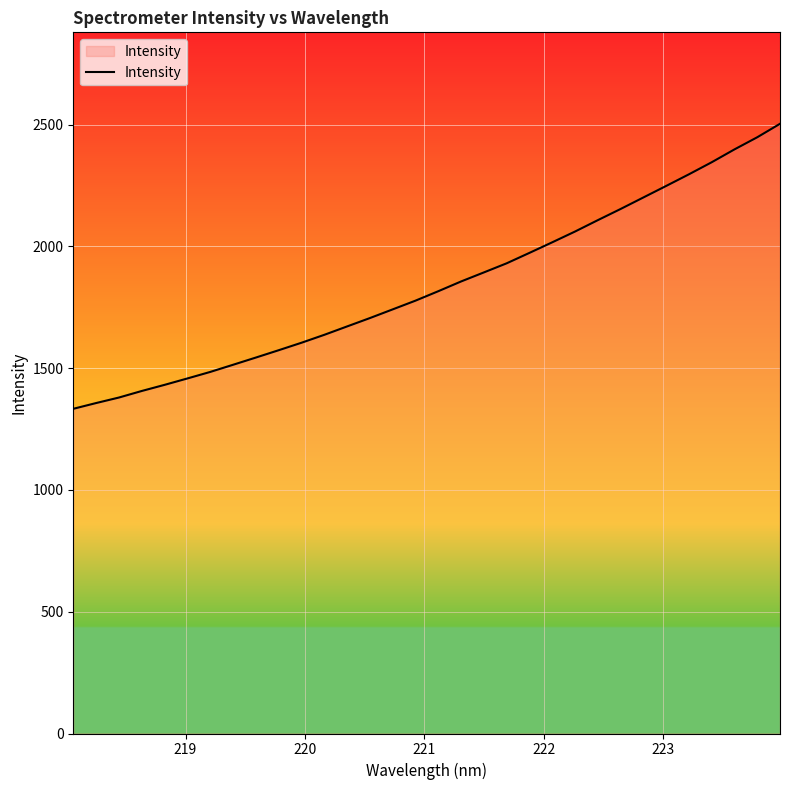

What is the smallest value displayed?

1333.2